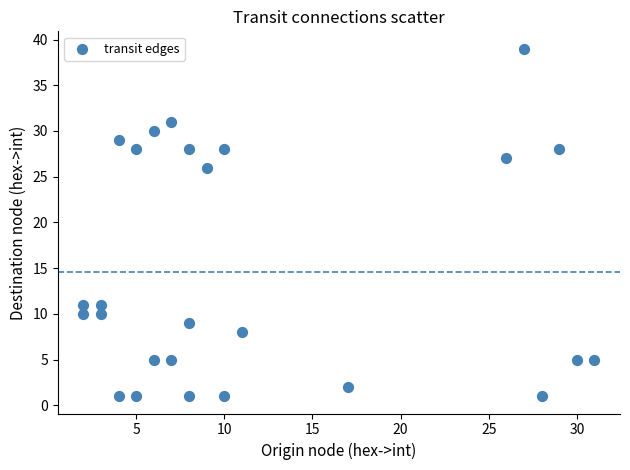

What Y value in the scatter plot is closest to 20?

26